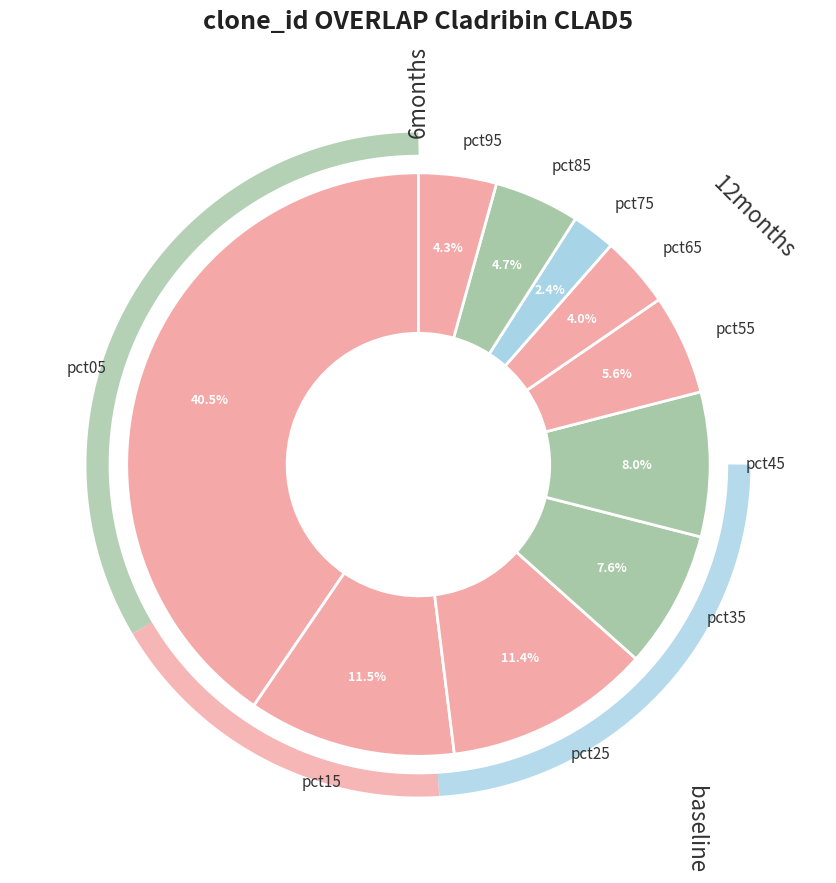

How many segments does this pie chart have?

10